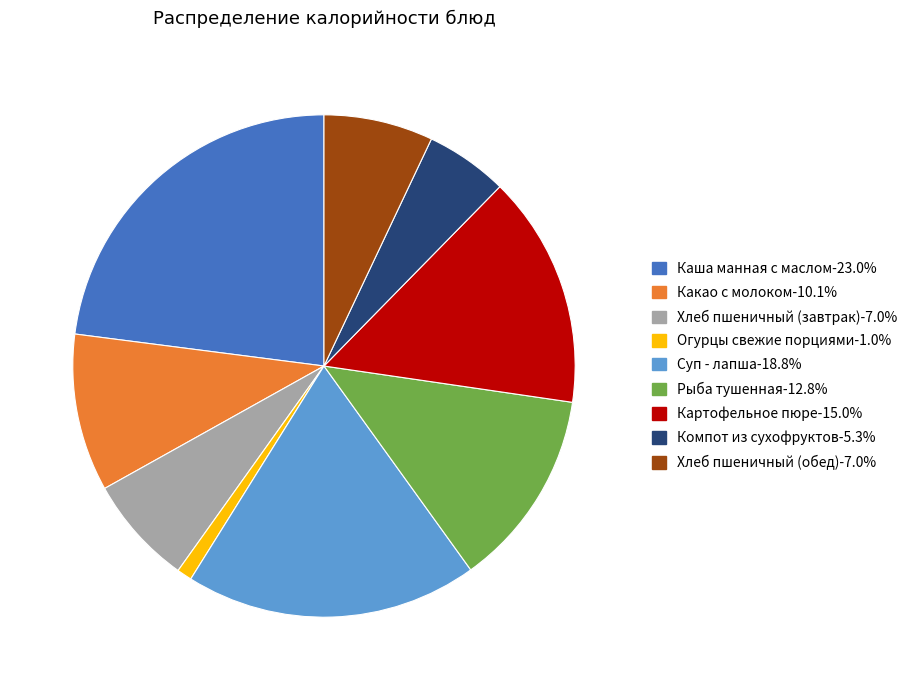

What is the largest slice in the pie chart?

Каша манная с маслом